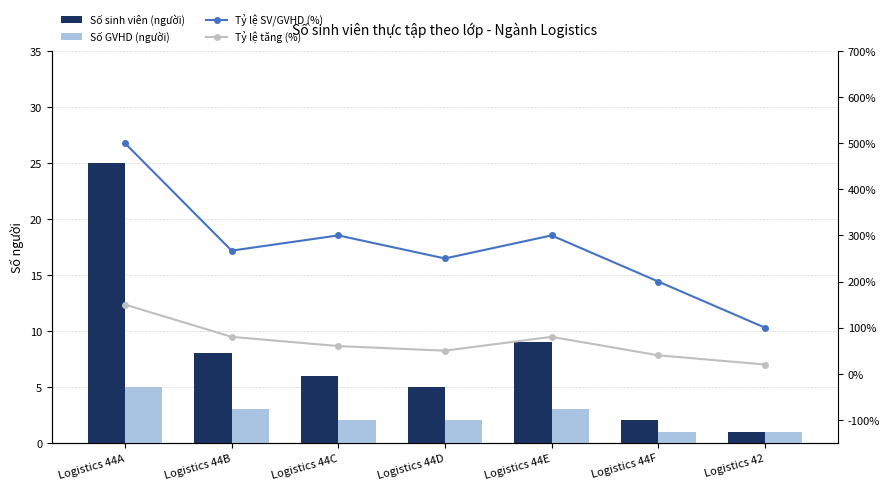

Reading left to right, list all the values displayed in this chart.

Số sinh viên (người): 25	8	6	5	9	2	1
Số GVHD (người): 5	3	2	2	3	1	1
Tỷ lệ SV/GVHD (%): 500	267	300	250	300	200	100
Tỷ lệ tăng (%): 150	80	60	50	80	40	20